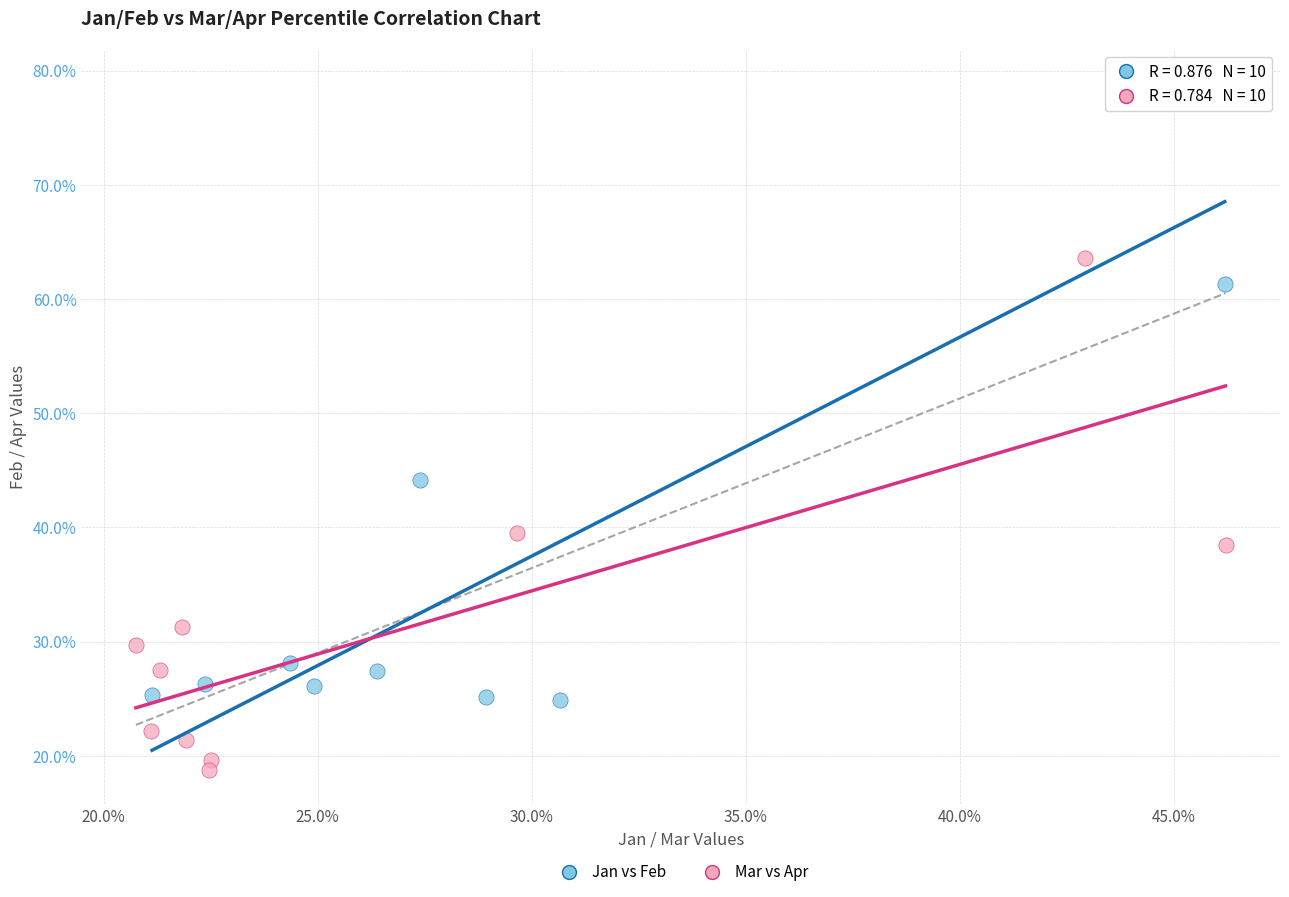

Which series contains the highest Y value?

Jan vs Feb